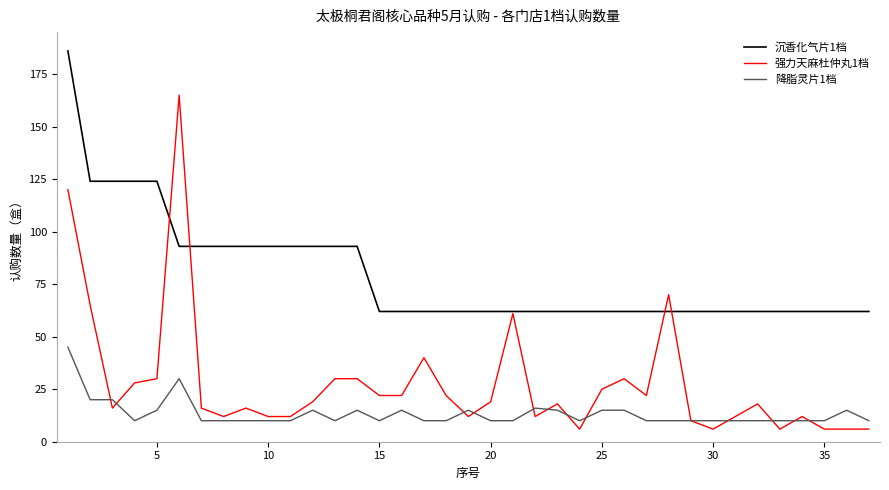

Rank the series by their maximum value, from highest to lowest.

沉香化气片1档, 强力天麻杜仲丸1档, 降脂灵片1档